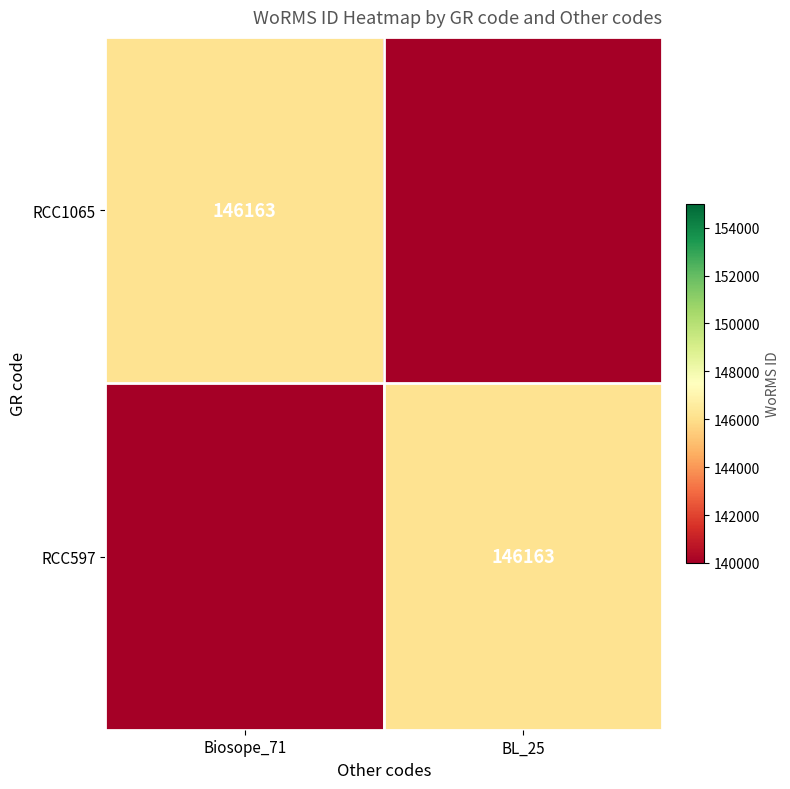

Is it true that RCC1065 equals 146163.0 at Biosope_71?

True